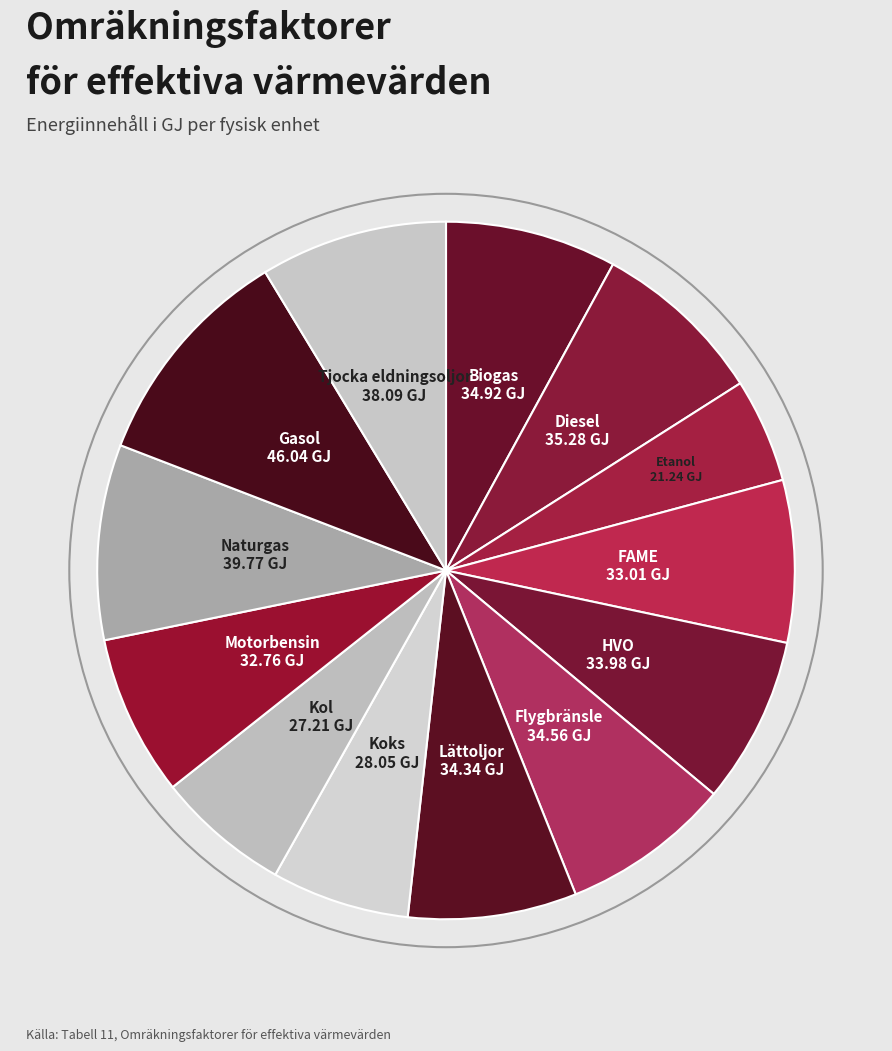

How many segments does this pie chart have?

13